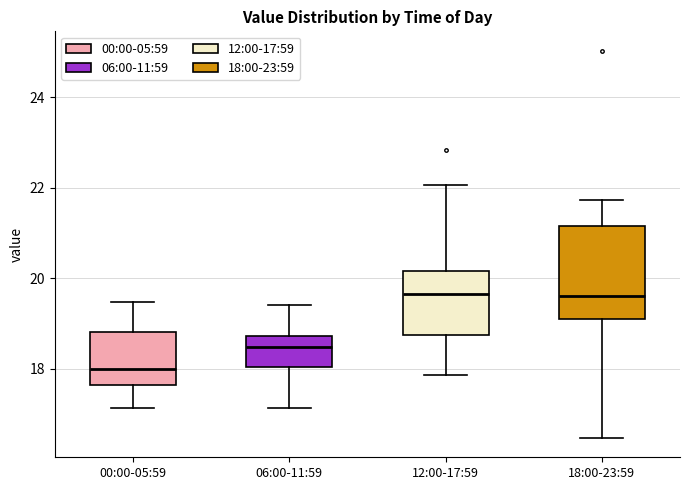

Comparing the boxes themselves (not the whiskers), which one is the tallest?

18:00-23:59